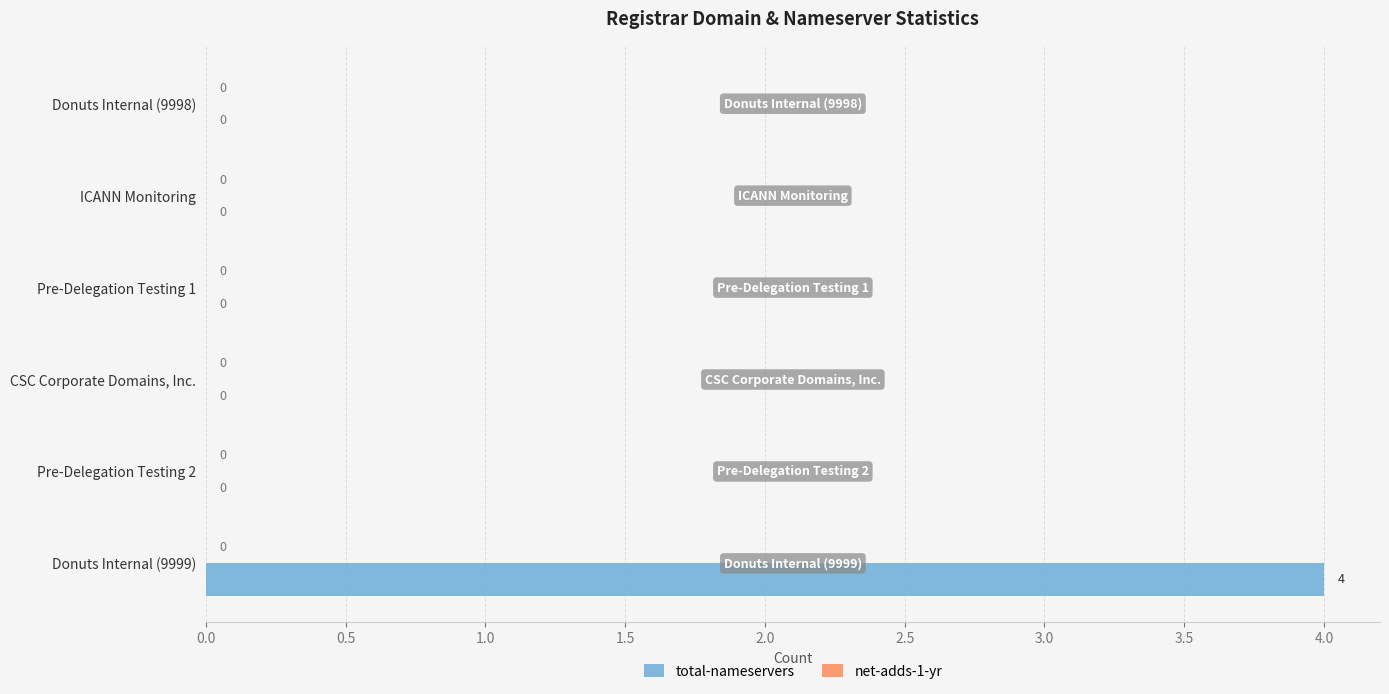

Is it true that the value at Pre-Delegation Testing 1 is -2?

False